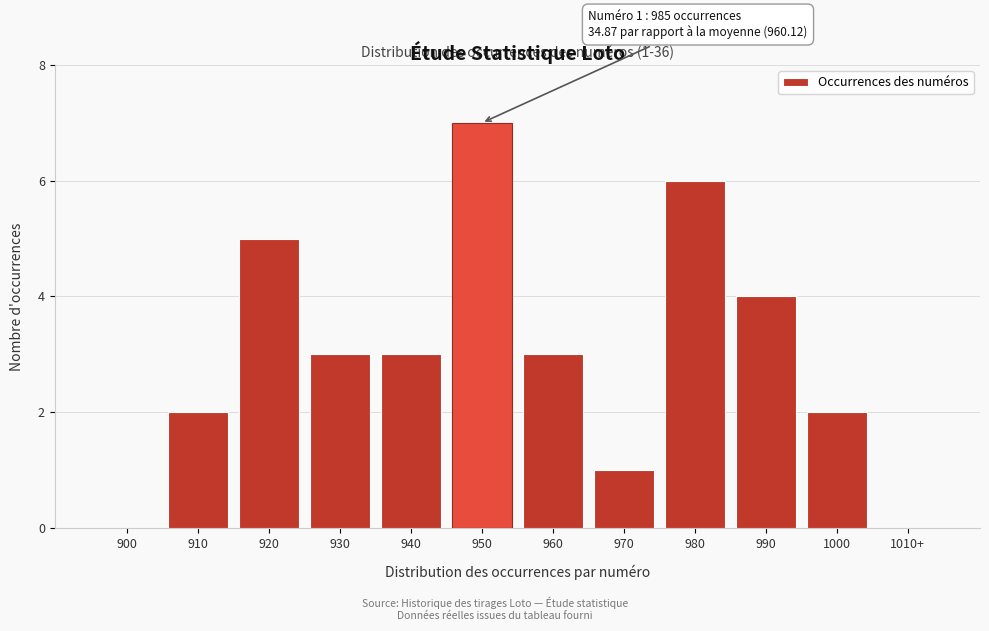

Reading left to right, transcribe all the data shown in this chart.

900=0	910=2	920=5	930=3	940=3	950=7	960=3	970=1	980=6	990=4	1000=2	1010+=0